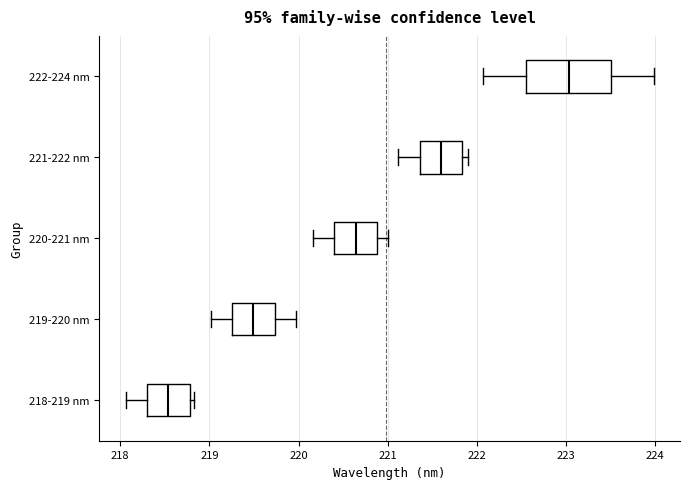

Which box's median line is the furthest to the right?

222-224 nm